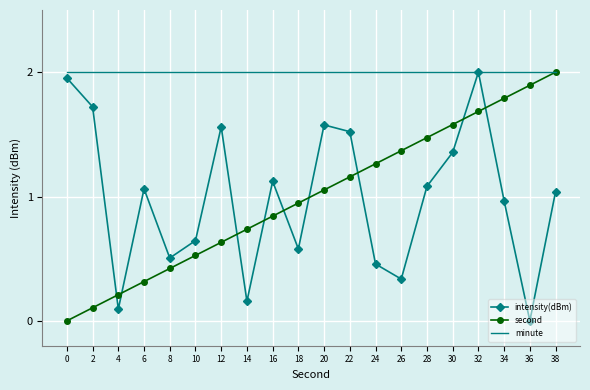

Which category has the highest value in the second series?

38